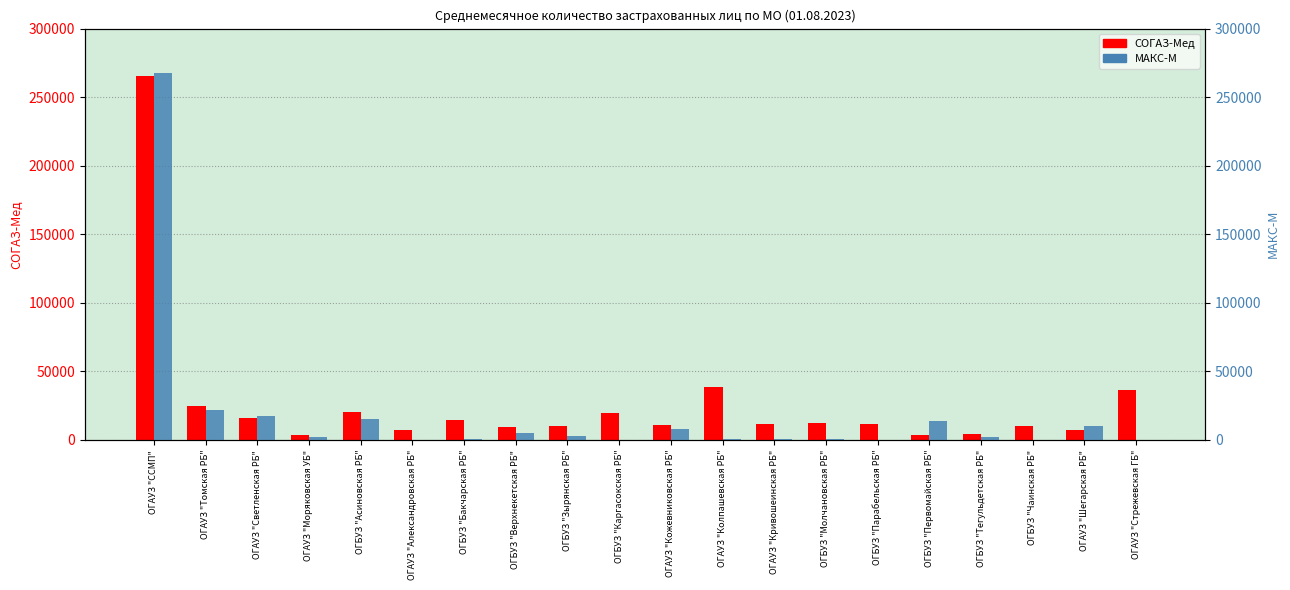

Reading right to left, transcribe all the data shown in this chart.

СОГАЗ-Мед: ОГАУЗ "Стрежевская ГБ"=36298	ОГАУЗ "Шегарская РБ"=7099	ОГБУЗ "Чаинская РБ"=10284	ОГБУЗ "Тегульдетская РБ"=4390	ОГБУЗ "Первомайская РБ"=3526	ОГБУЗ "Парабельская РБ"=11926	ОГБУЗ "Молчановская РБ"=12288	ОГАУЗ "Кривошеинская РБ"=11831	ОГАУЗ "Колпашевская РБ"=38278	ОГАУЗ "Кожевниковская РБ"=10797	ОГБУЗ "Каргасокская РБ"=19597	ОГБУЗ "Зырянская РБ"=9841	ОГБУЗ "Верхнекетская РБ"=9509	ОГБУЗ "Бакчарская РБ"=14424	ОГАУЗ "Александровская РБ"=7490	ОГБУЗ "Асиновская РБ"=20349	ОГАУЗ "Моряковская УБ"=3235	ОГАУЗ "Светленская РБ"=15671	ОГАУЗ "Томская РБ"=24470	ОГАУЗ "ССМП"=265315
МАКС-М: ОГАУЗ "Стрежевская ГБ"=138	ОГАУЗ "Шегарская РБ"=10369	ОГБУЗ "Чаинская РБ"=247	ОГБУЗ "Тегульдетская РБ"=2106	ОГБУЗ "Первомайская РБ"=13971	ОГБУЗ "Парабельская РБ"=183	ОГБУЗ "Молчановская РБ"=334	ОГАУЗ "Кривошеинская РБ"=522	ОГАУЗ "Колпашевская РБ"=506	ОГАУЗ "Кожевниковская РБ"=8278	ОГБУЗ "Каргасокская РБ"=292	ОГБУЗ "Зырянская РБ"=3121	ОГБУЗ "Верхнекетская РБ"=5264	ОГБУЗ "Бакчарская РБ"=397	ОГАУЗ "Александровская РБ"=35	ОГБУЗ "Асиновская РБ"=15124	ОГАУЗ "Моряковская УБ"=1810	ОГАУЗ "Светленская РБ"=17327	ОГАУЗ "Томская РБ"=21887	ОГАУЗ "ССМП"=267819